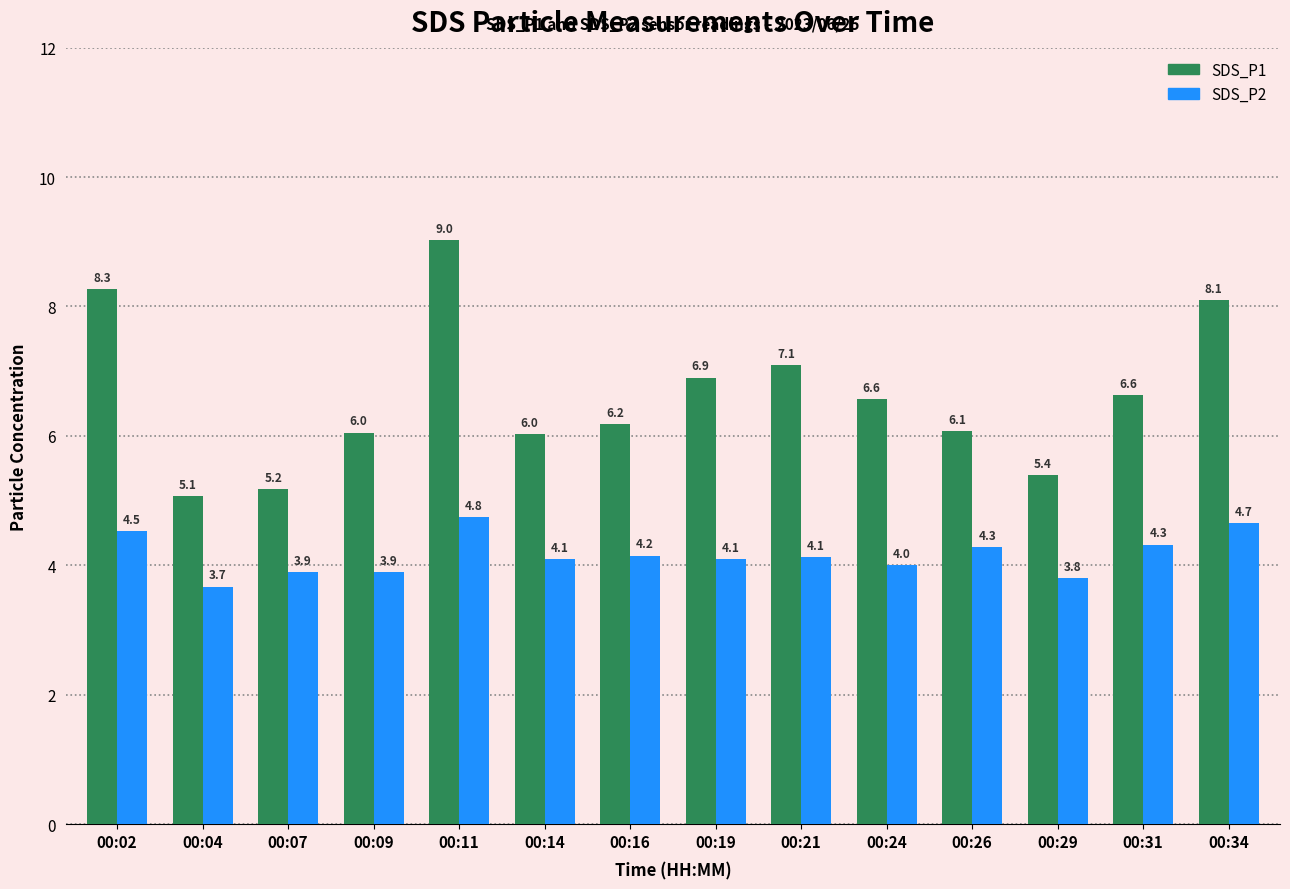

At 00:21, list the series in order from smallest to largest.

SDS_P2, SDS_P1